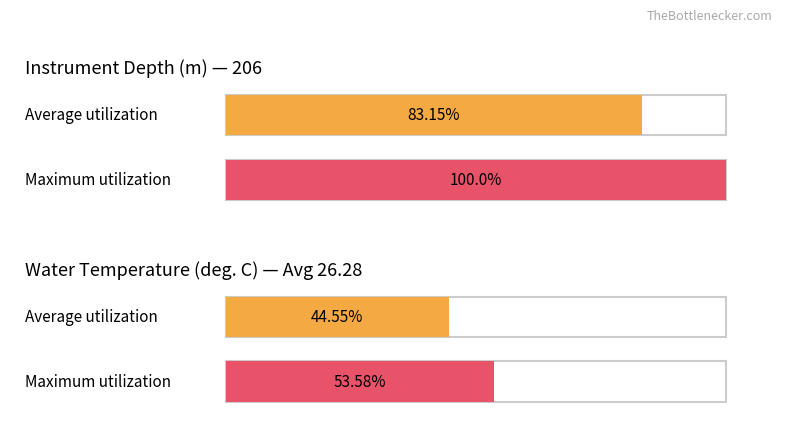

What are all the series names shown in the legend?

Average utilization, Maximum utilization